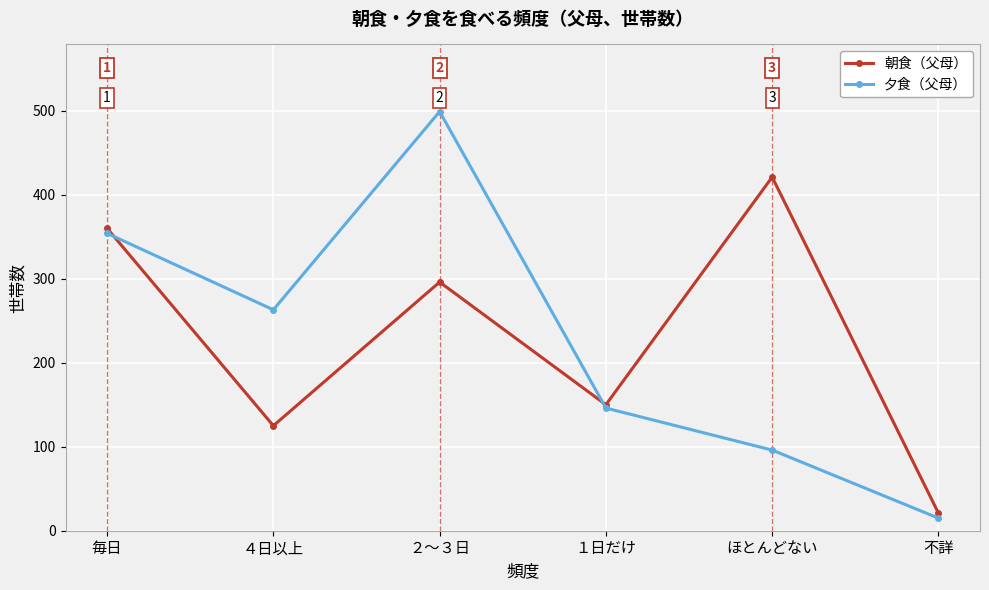

Which category has the lowest value in the 夕食（父母） series?

不詳